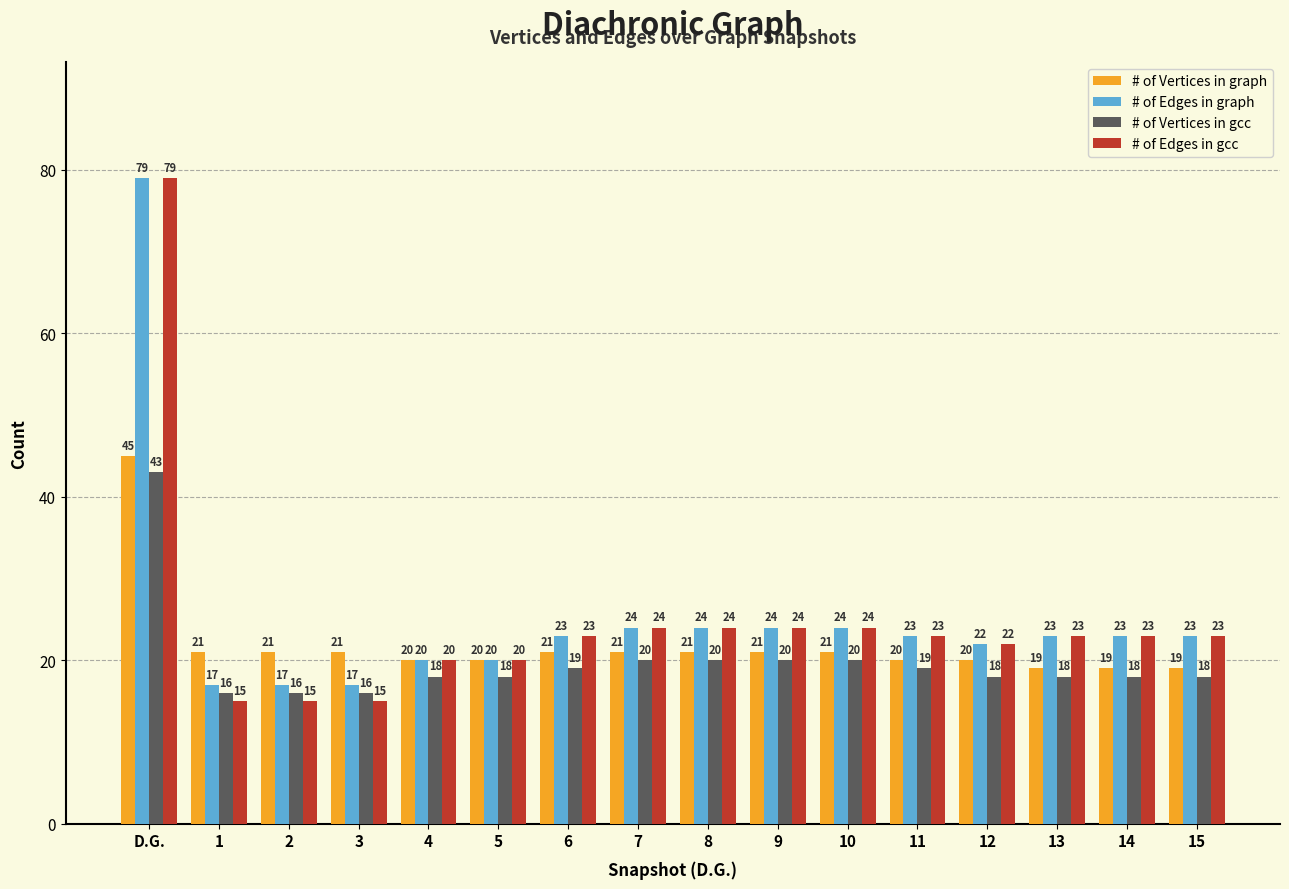

What is the greatest value displayed?

79